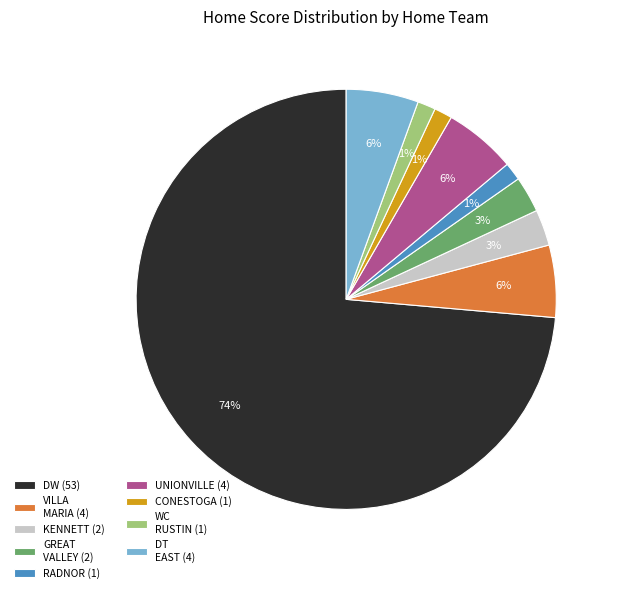

To the nearest percent, what is the difference between the largest and smallest slice percentages?

72%